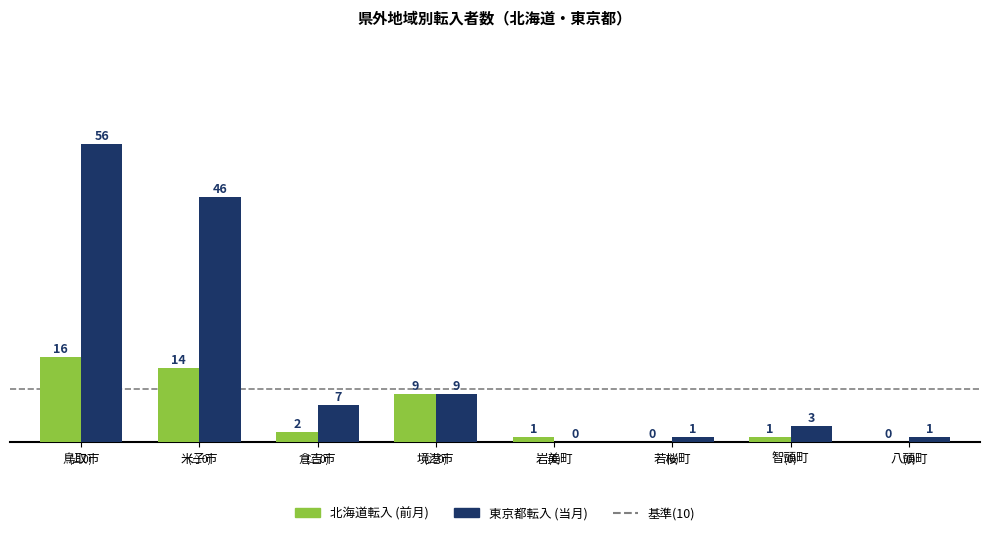

Reading left to right, what are all the values shown in this chart?

北海道転入 (前月): 鳥取市=16	米子市=14	倉吉市=2	境港市=9	岩美町=1	若桜町=0	智頭町=1	八頭町=0
東京都転入 (当月): 鳥取市=56	米子市=46	倉吉市=7	境港市=9	岩美町=0	若桜町=1	智頭町=3	八頭町=1